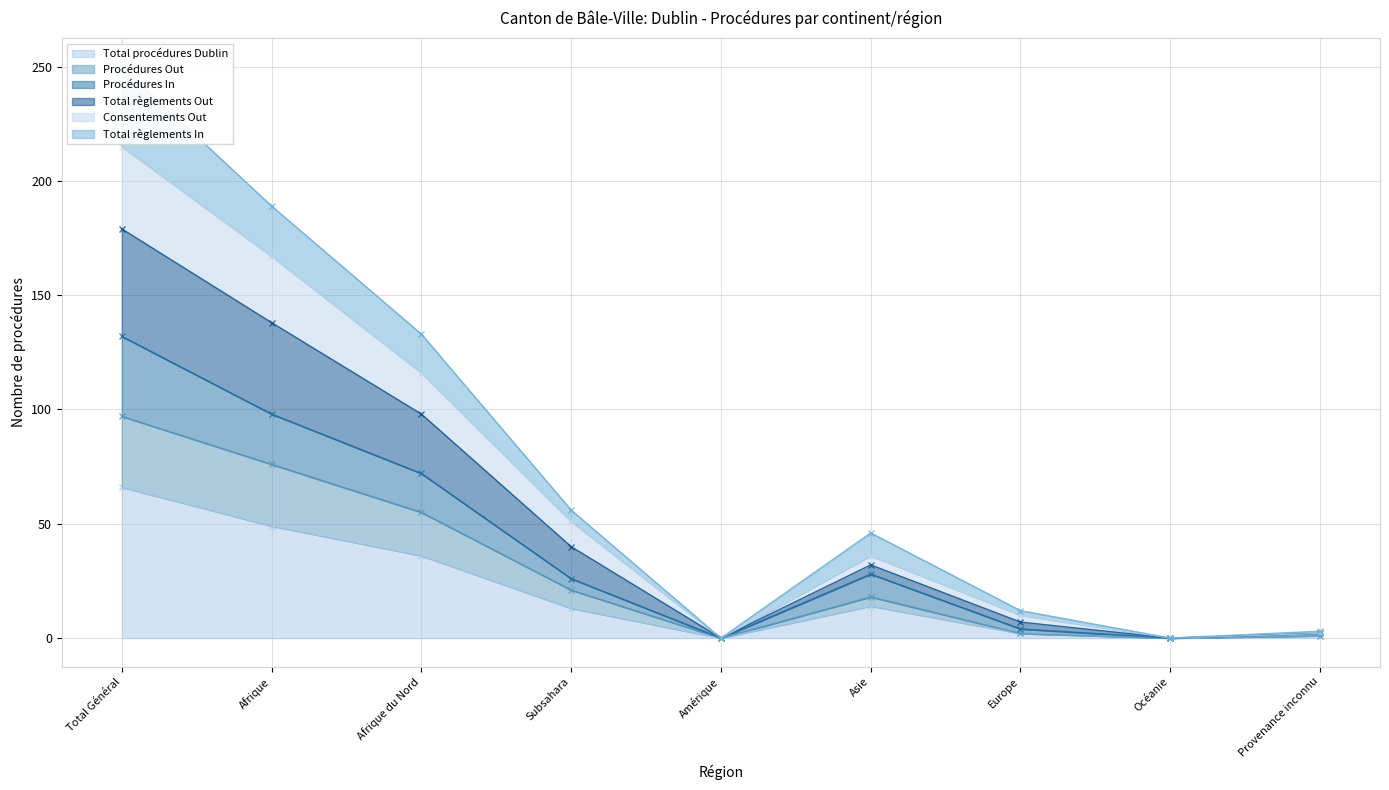

Is the value of Total règlements Out at Afrique du Nord greater than the value of Procédures Out at Subsahara?

Yes